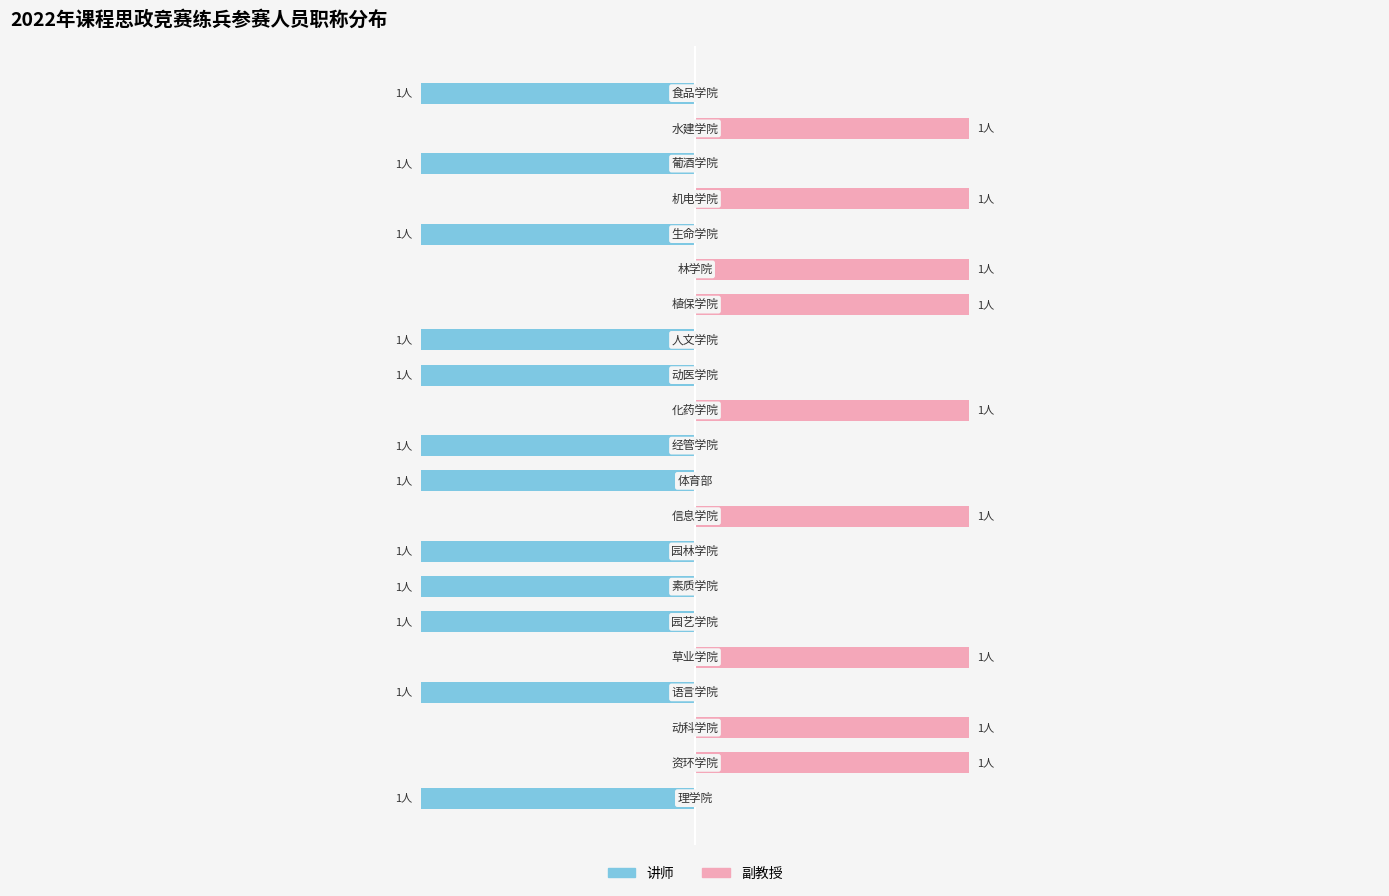

Between 9 and 19, which series saw the biggest shift?

讲师